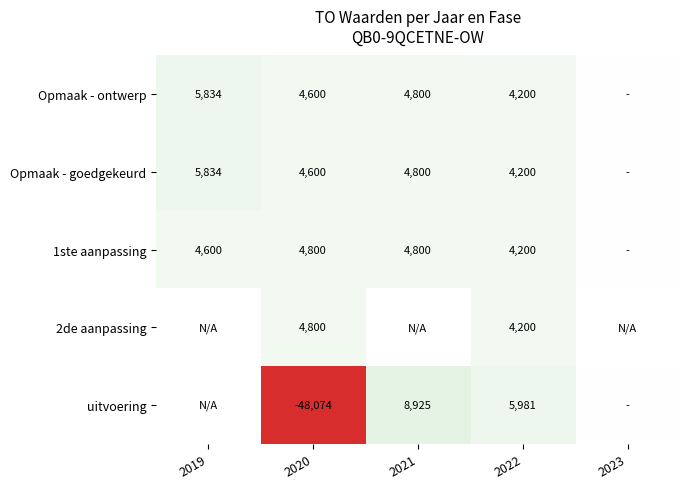

How many data points does each series have?

5